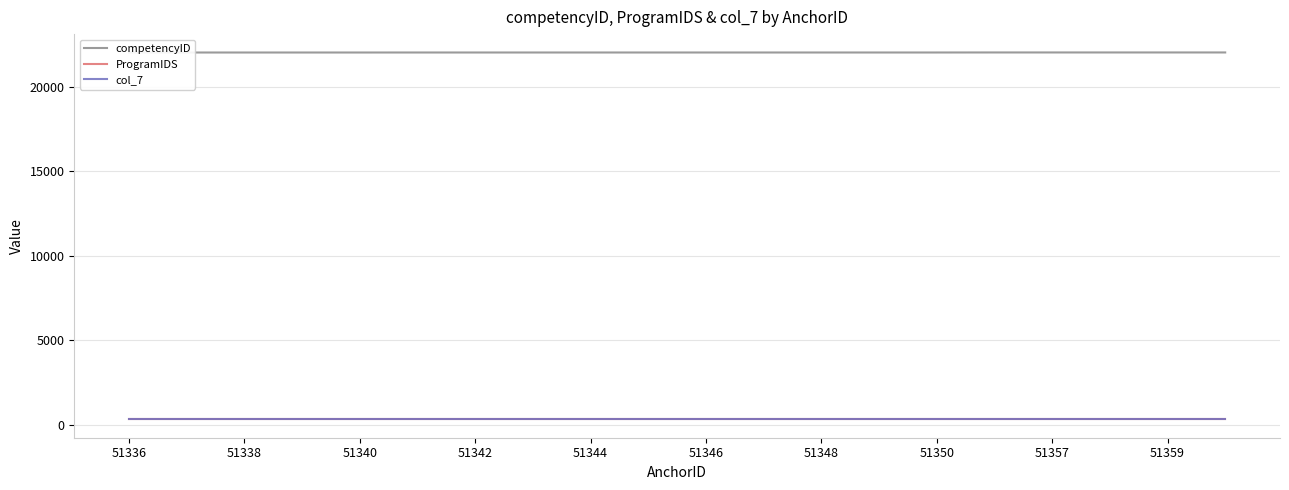

Reading right to left, what are all the values shown in this chart?

competencyID: 22035	22035	22035	22035	22035	22033	22033	22033	22033	22033	22033	22033	22033	22033	22033	22032	22032	22032	22032	22032
ProgramIDS: 313	313	313	313	313	313	313	313	313	313	313	313	313	313	313	313	313	313	313	313
col_7: 313	313	313	313	313	313	313	313	313	313	313	313	313	313	313	313	313	313	313	313